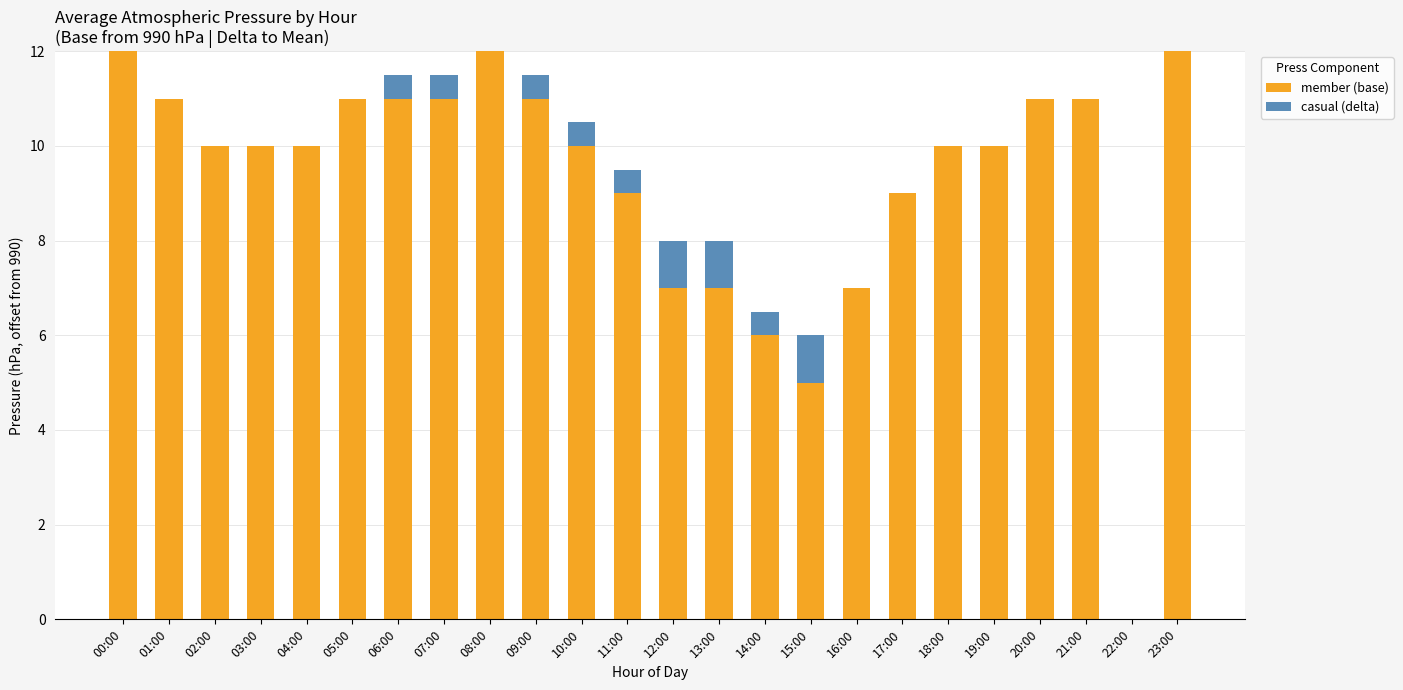

How many distinct data groups are displayed?

2